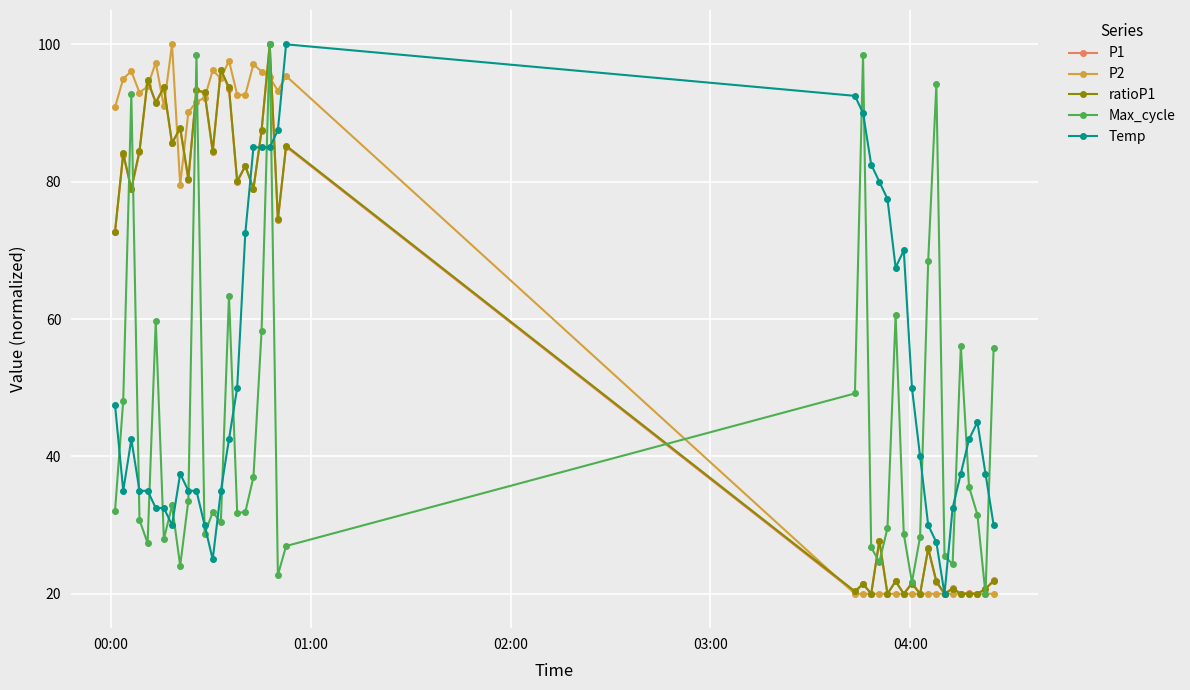

How many data points in ratioP1 are above 78?

20